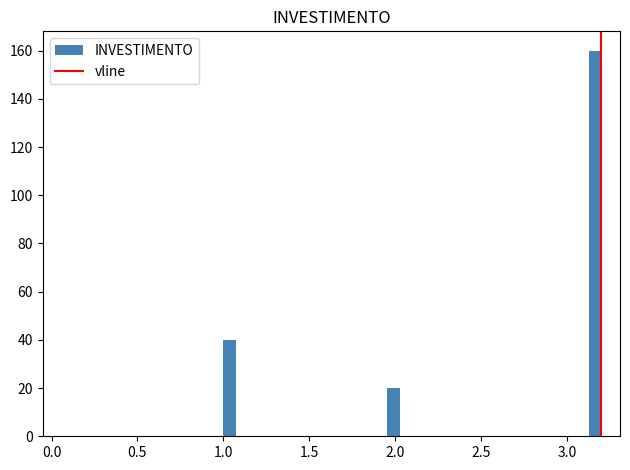

Around what value on the x-axis is the tallest bar? Give the approximate position of its centre, as read against the axis.

3.15